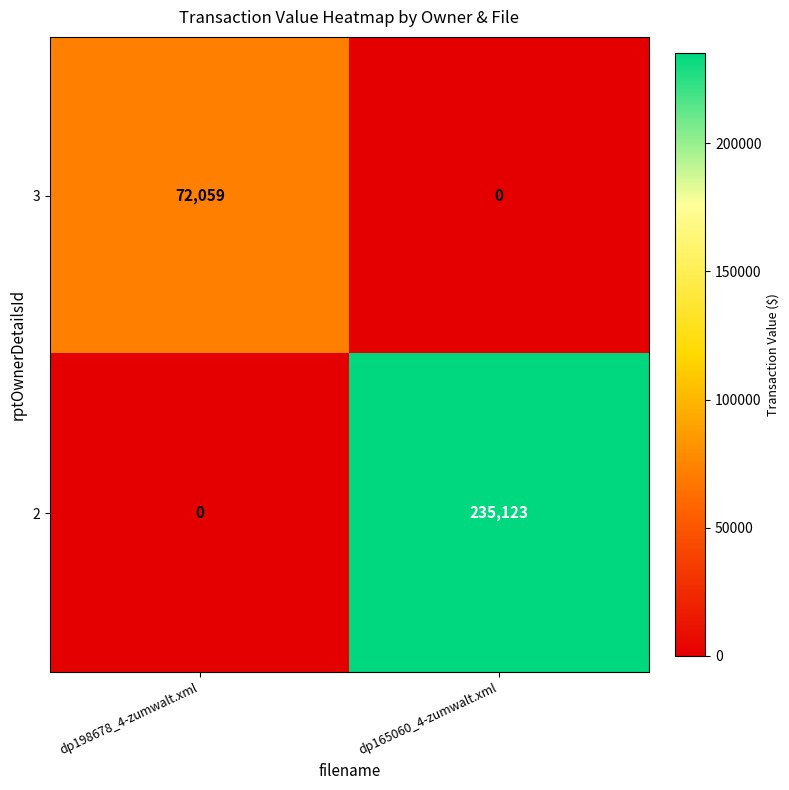

What is the total value across all series at dp198678_4-zumwalt.xml?

72059